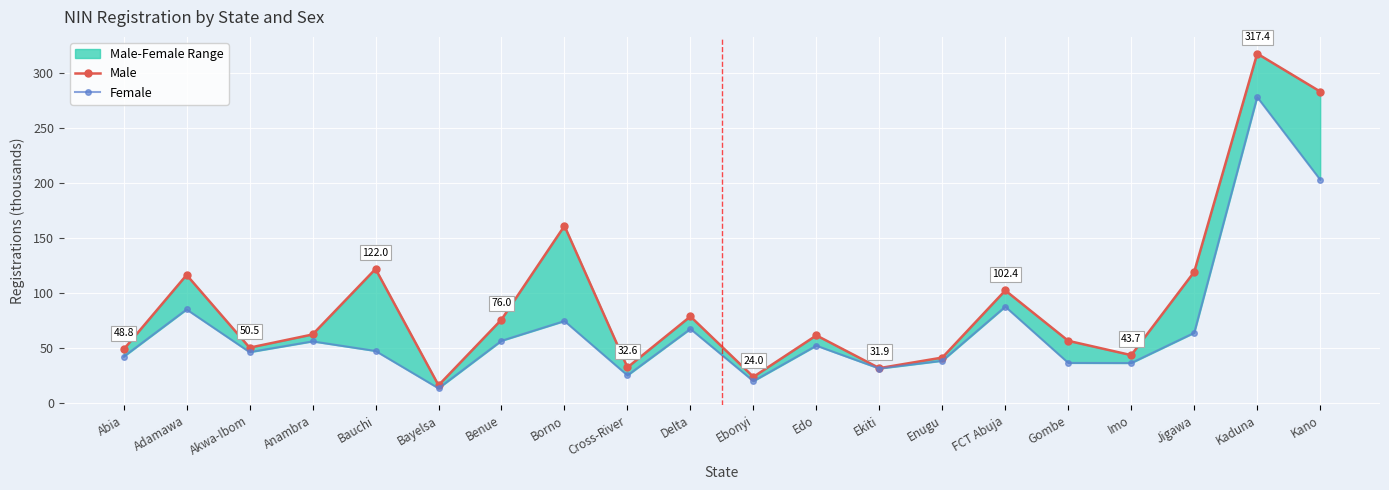

What position from the right is Akwa-Ibom?

18